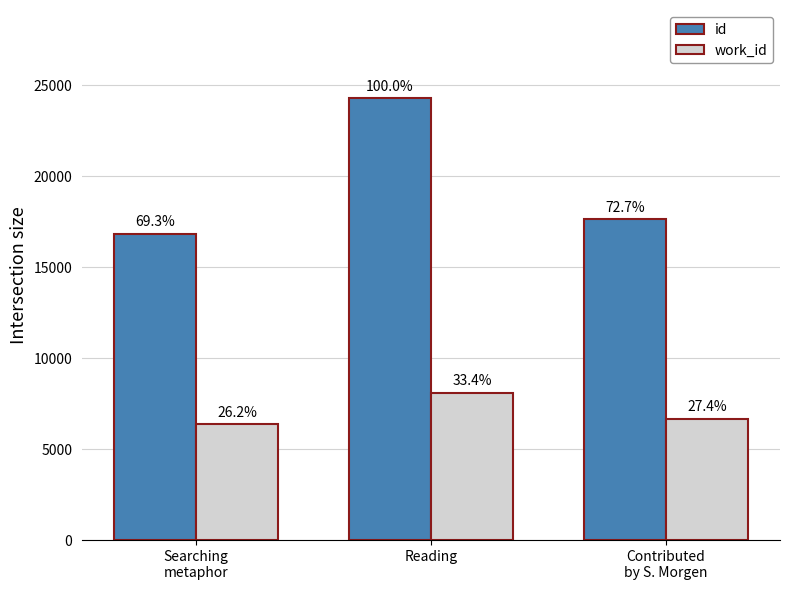

True or false: id has a value of 16840.0 at Searching
metaphor.

True